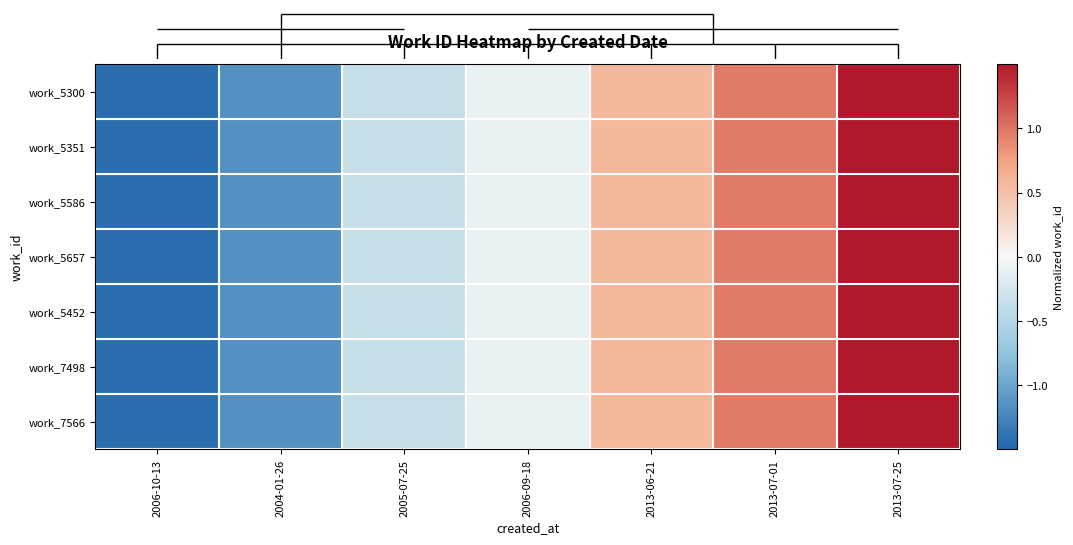

At 2013-07-01, list the series in order from largest to smallest.

work_5300, work_5351, work_5586, work_5657, work_5452, work_7498, work_7566